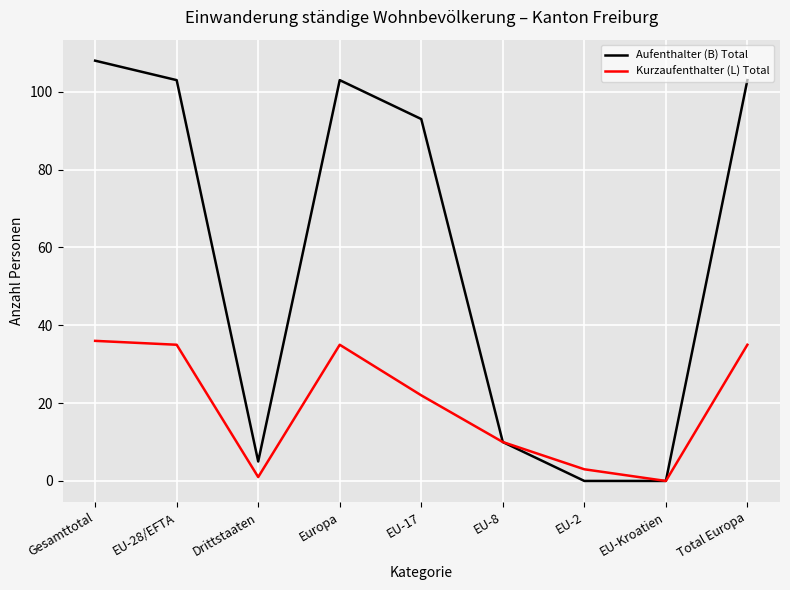

How many categories are shown in the chart?

9